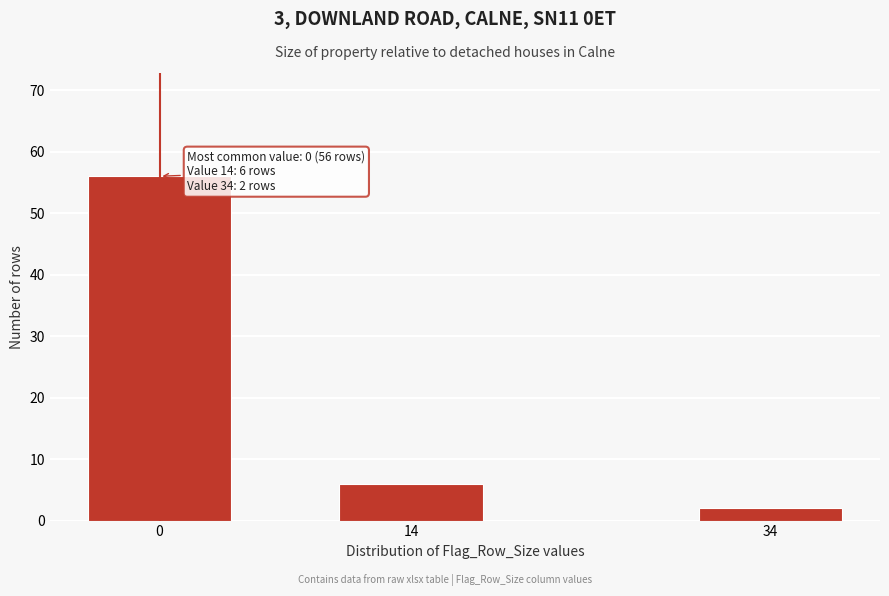

Reading left to right, list all the values displayed in this chart.

0=56	14=6	34=2